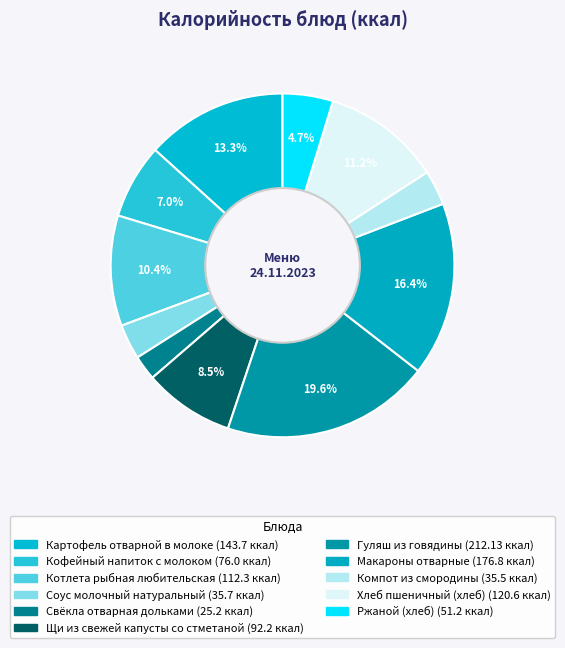

To the nearest percent, what portion does Хлеб пшеничный (хлеб) represent?

11%